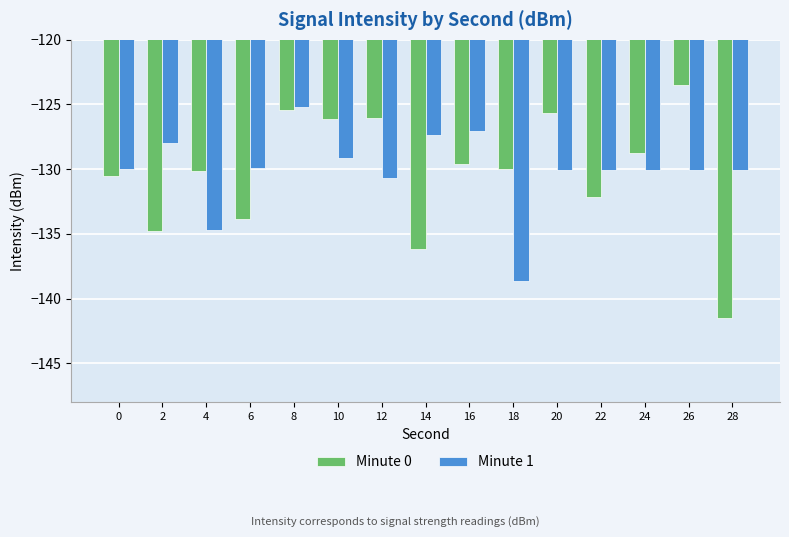

Rank the series at 24 from lowest to highest value.

Minute 1, Minute 0